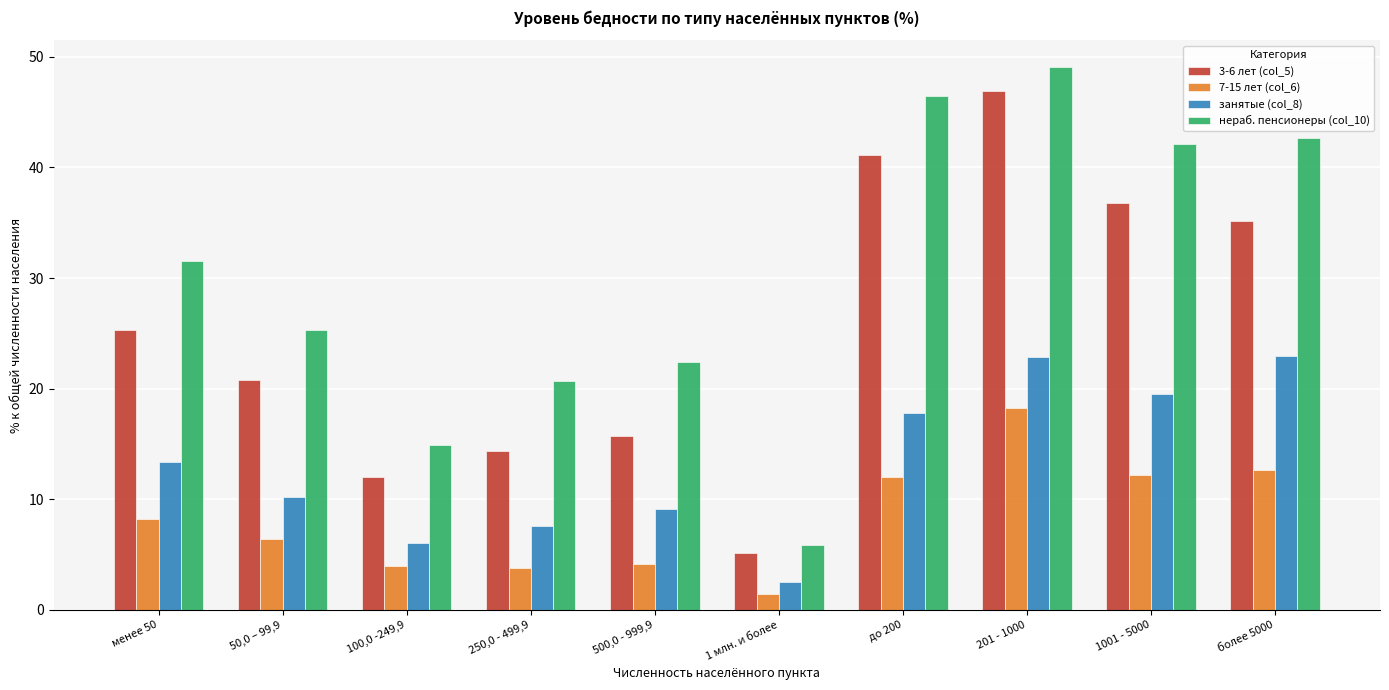

What is the difference between the maximum and second lowest values in the 3-6 лет (col_5) series?

34.9